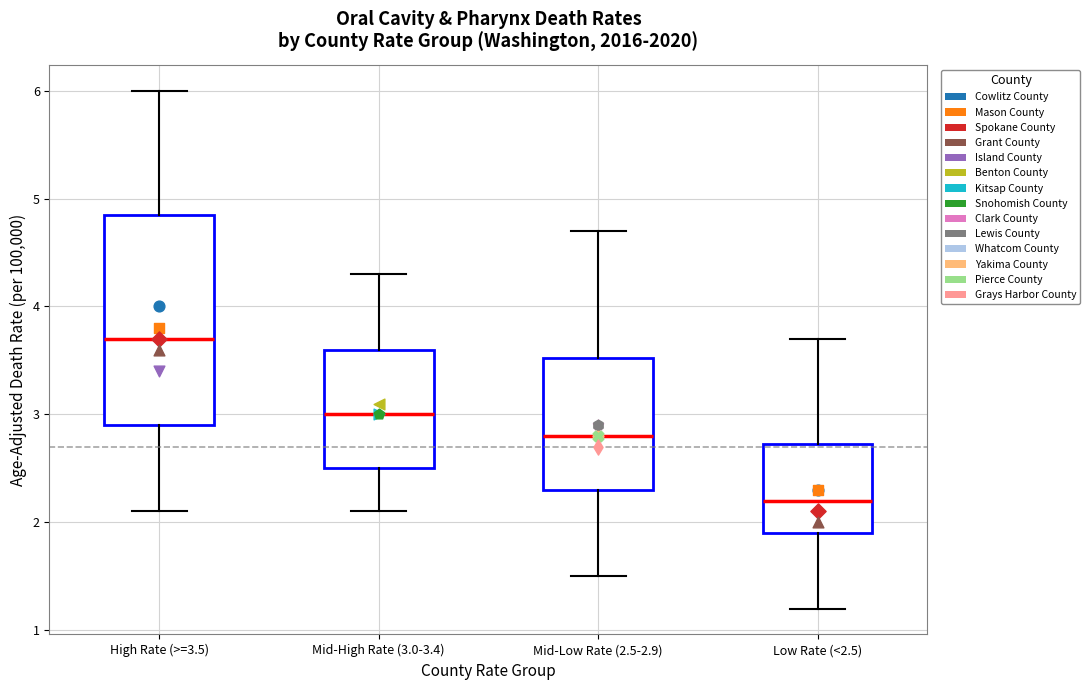

Which box's median line is the lowest?

Low Rate (<2.5)